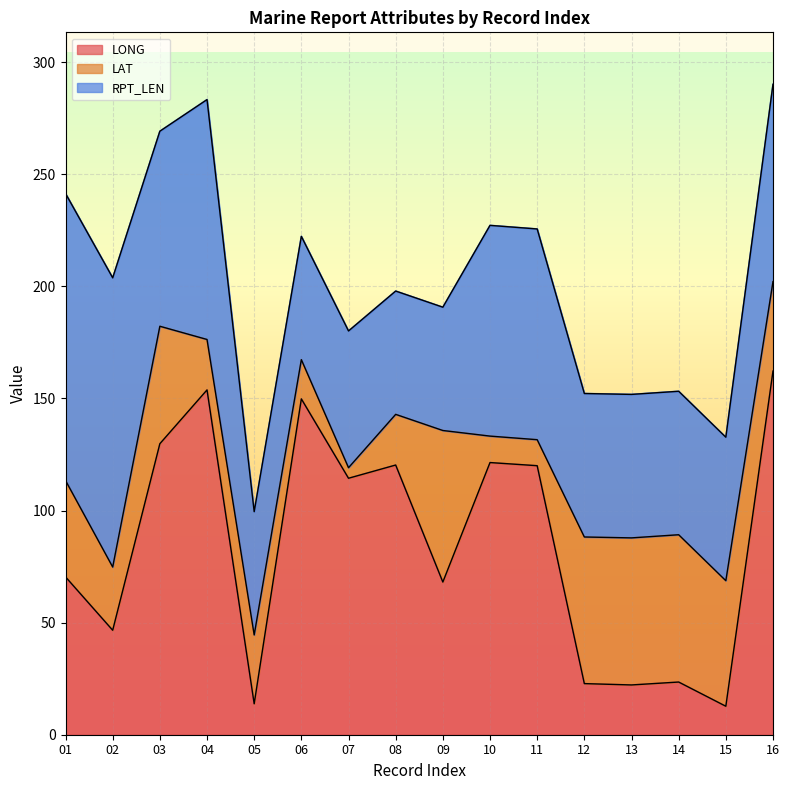

How many data points in LAT are above 39?

8